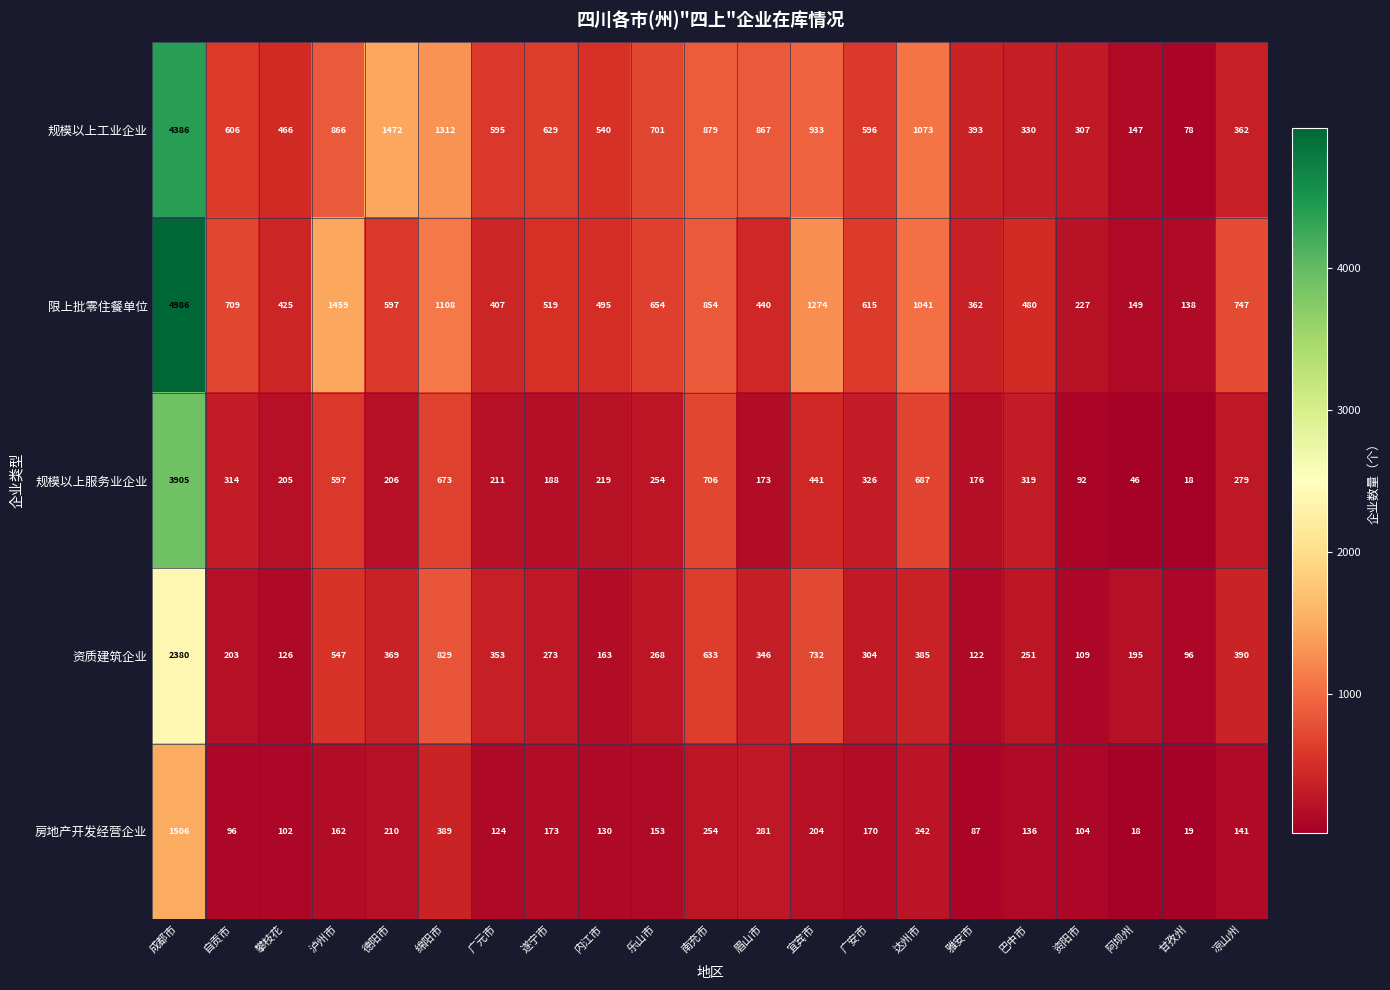

At which category is the sum across all series the highest?

成都市